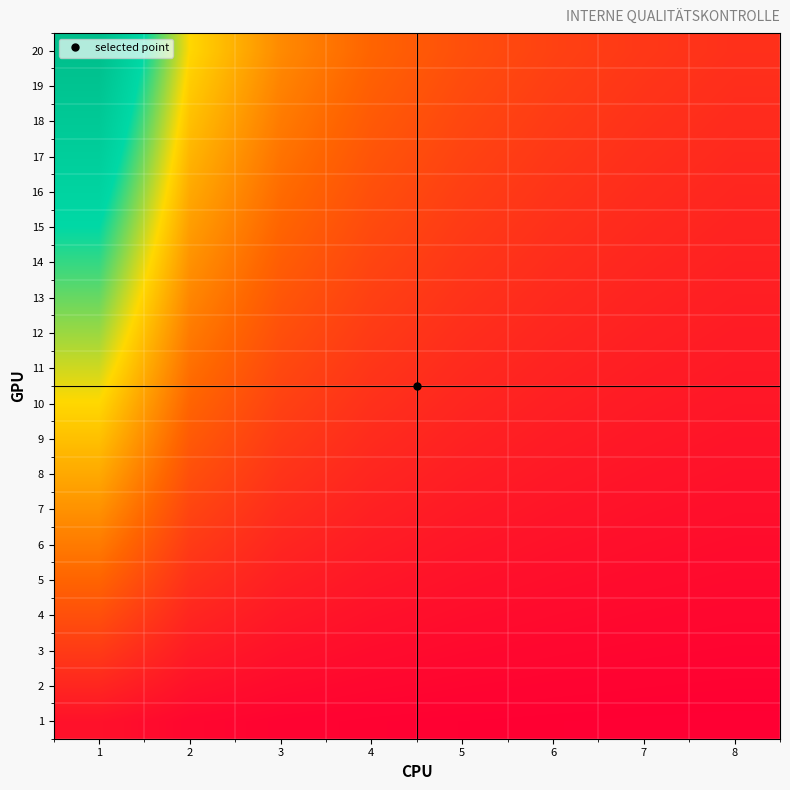

Reading left to right, what are all the values shown in this chart?

1: 1=0.0	2=0.0	3=0.0	4=0.0	5=0.0	6=0.0	7=0.0	8=0.0
2: 1=0.1	2=0.0	3=0.0	4=0.0	5=0.0	6=0.0	7=0.0	8=0.0
3: 1=0.1	2=0.1	3=0.0	4=0.0	5=0.0	6=0.0	7=0.0	8=0.0
4: 1=0.2	2=0.1	3=0.1	4=0.0	5=0.0	6=0.0	7=0.0	8=0.0
5: 1=0.2	2=0.1	3=0.1	4=0.1	5=0.0	6=0.0	7=0.0	8=0.0
6: 1=0.3	2=0.1	3=0.1	4=0.1	5=0.1	6=0.0	7=0.0	8=0.0
7: 1=0.3	2=0.2	3=0.1	4=0.1	5=0.1	6=0.1	7=0.0	8=0.0
8: 1=0.4	2=0.2	3=0.1	4=0.1	5=0.1	6=0.1	7=0.1	8=0.0
9: 1=0.4	2=0.2	3=0.1	4=0.1	5=0.1	6=0.1	7=0.1	8=0.1
10: 1=0.5	2=0.2	3=0.2	4=0.1	5=0.1	6=0.1	7=0.1	8=0.1
11: 1=0.5	2=0.3	3=0.2	4=0.1	5=0.1	6=0.1	7=0.1	8=0.1
12: 1=0.6	2=0.3	3=0.2	4=0.1	5=0.1	6=0.1	7=0.1	8=0.1
13: 1=0.6	2=0.3	3=0.2	4=0.2	5=0.1	6=0.1	7=0.1	8=0.1
14: 1=0.7	2=0.3	3=0.2	4=0.2	5=0.1	6=0.1	7=0.1	8=0.1
15: 1=0.7	2=0.4	3=0.2	4=0.2	5=0.1	6=0.1	7=0.1	8=0.1
16: 1=0.8	2=0.4	3=0.3	4=0.2	5=0.2	6=0.1	7=0.1	8=0.1
17: 1=0.8	2=0.4	3=0.3	4=0.2	5=0.2	6=0.1	7=0.1	8=0.1
18: 1=0.9	2=0.4	3=0.3	4=0.2	5=0.2	6=0.1	7=0.1	8=0.1
19: 1=0.9	2=0.5	3=0.3	4=0.2	5=0.2	6=0.2	7=0.1	8=0.1
20: 1=1.0	2=0.5	3=0.3	4=0.2	5=0.2	6=0.2	7=0.1	8=0.1